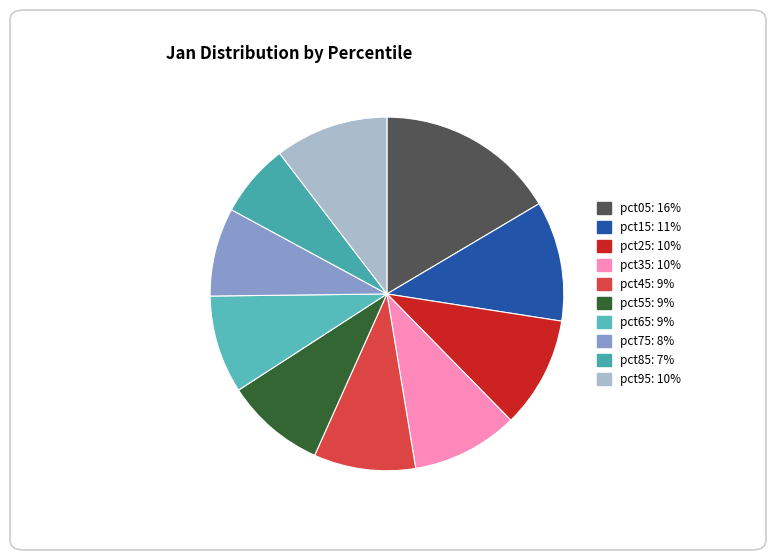

To the nearest percent, what portion does pct95 represent?

10%